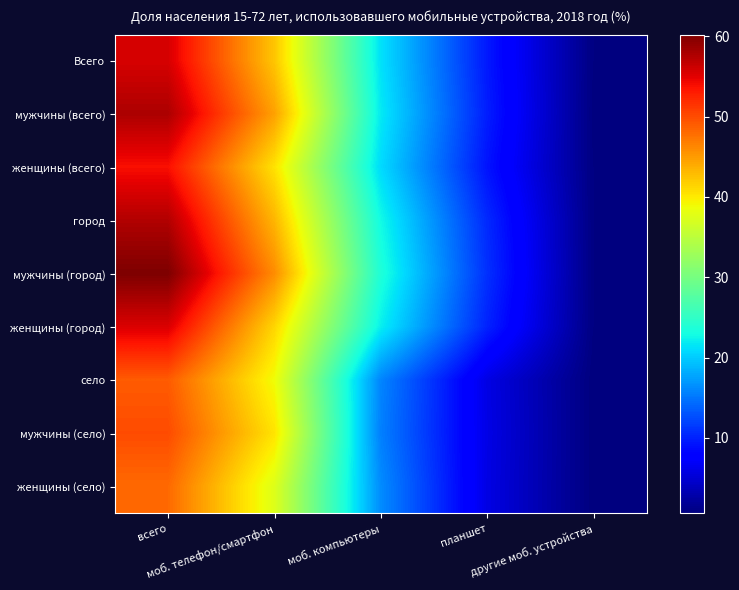

Between другие моб. устройства and моб. компьютеры, which is larger?

моб. компьютеры